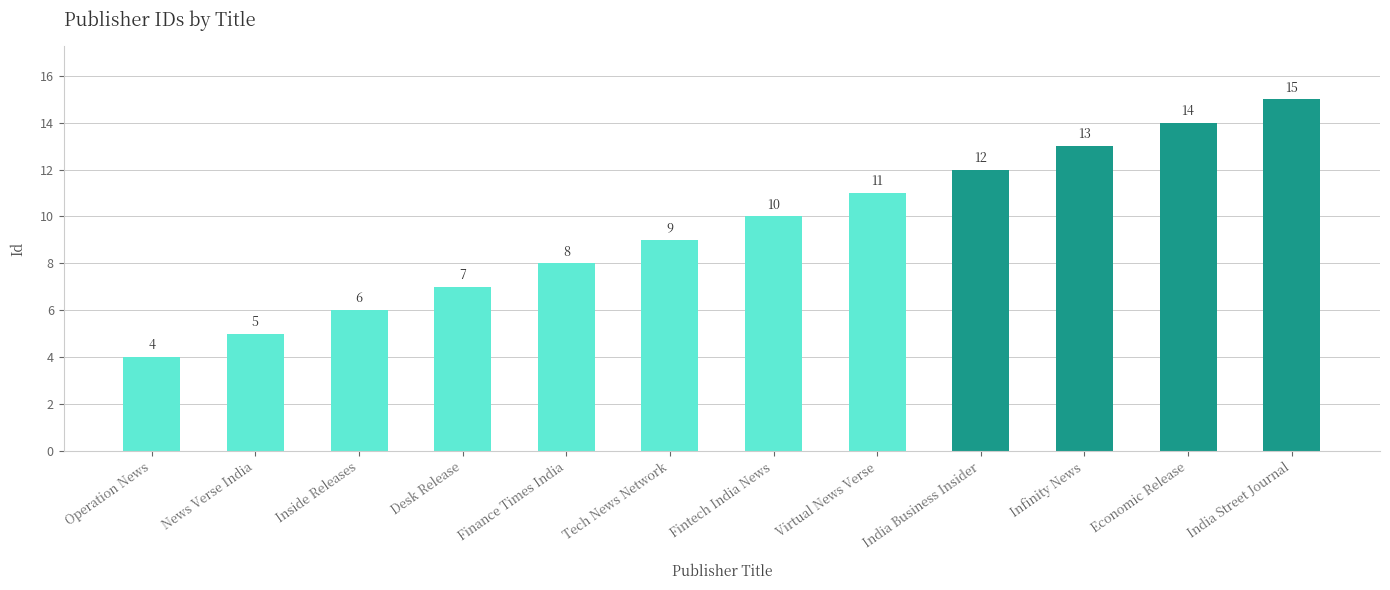

What position from the right is India Business Insider?

4